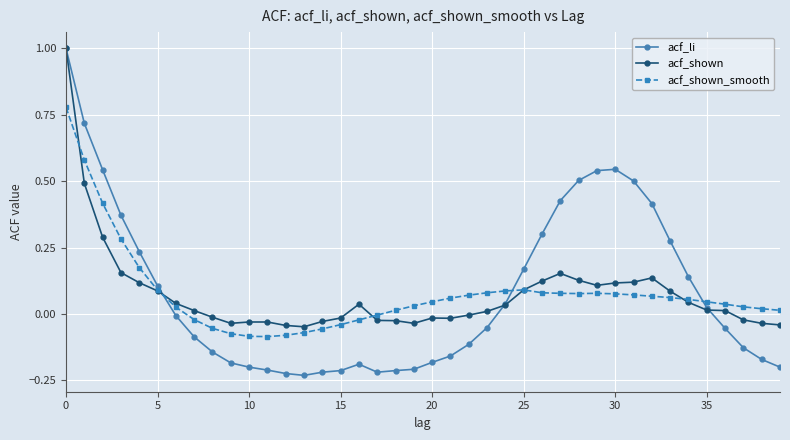

Which series has the largest range (max minus min)?

acf_li